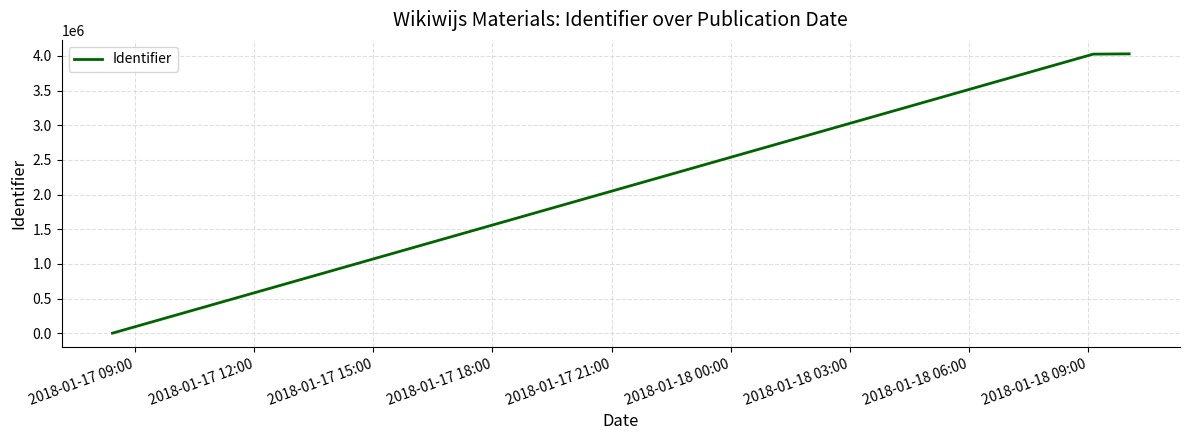

Does the chart display data point markers on the line(s)?

No